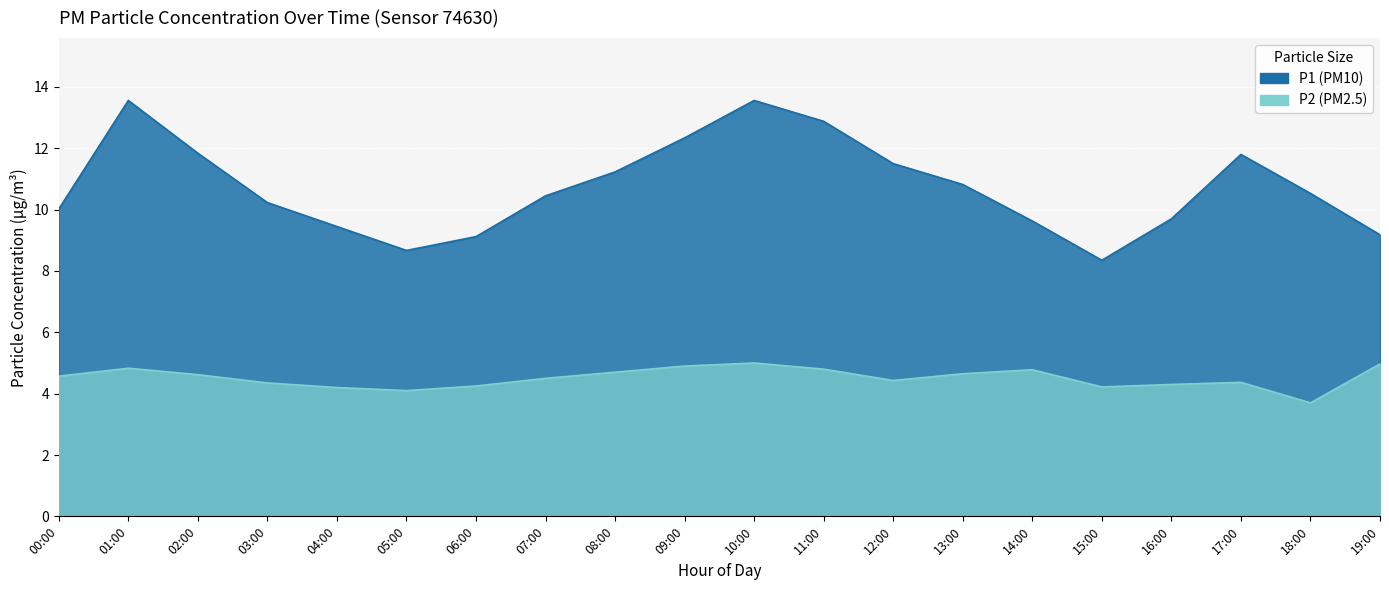

Which series has the largest range (max minus min)?

P1